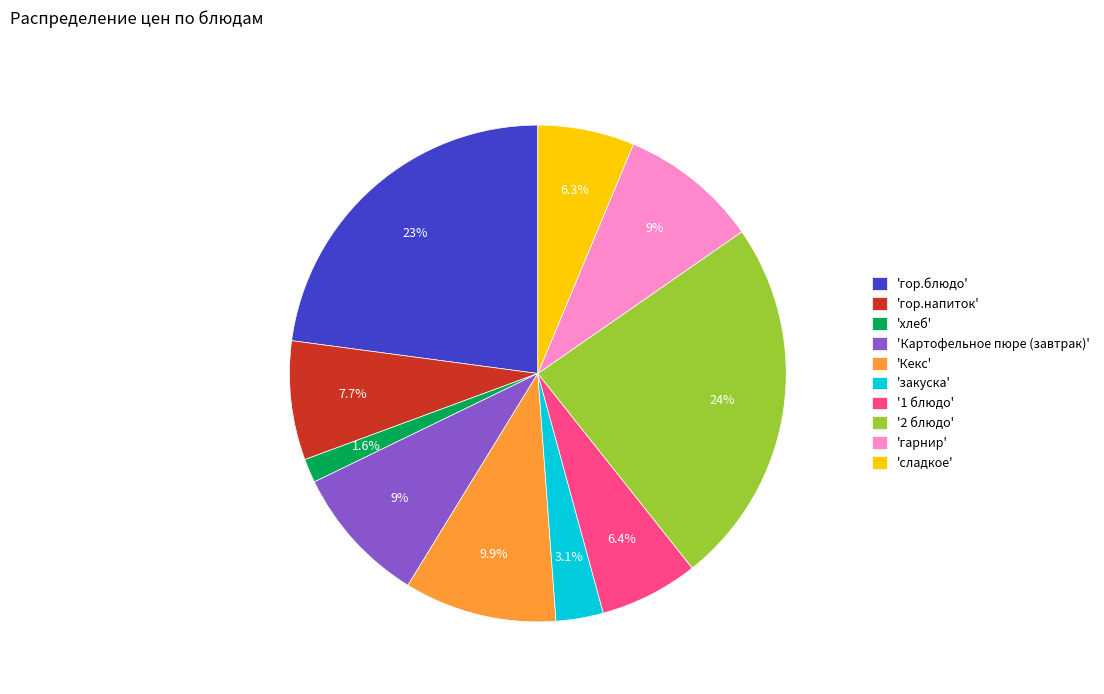

To the nearest percent, what is the average slice percentage?

10%